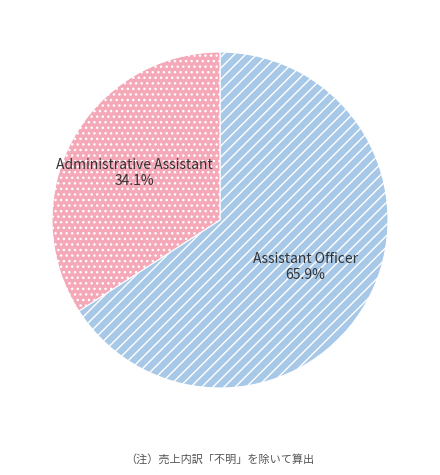

To the nearest percent, what is the difference between the Assistant Officer and Administrative Assistant slice percentages?

32%